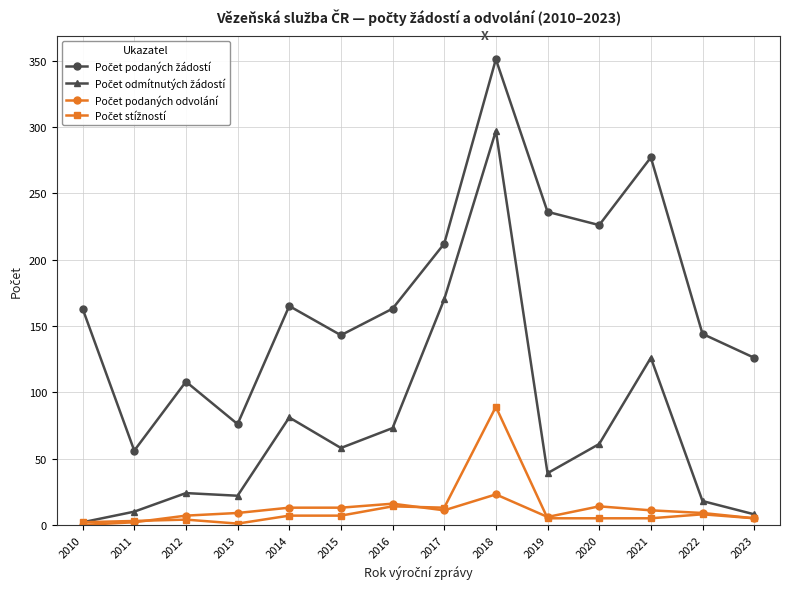

What is the total value across all series at 2023?

144